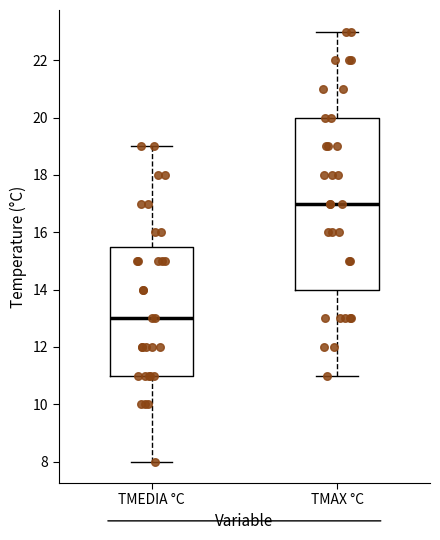

Reading left to right, transcribe this box plot: for each box, give where its median line is, the range the box spans, and where its two whiskers end, as read against the y-axis. The values are not printed on the chart, so give them approximately, as read against the axis.

TMEDIA °C: median 13.0, box 11.0 to 15.6, whiskers 8.0 to 19.0
TMAX °C: median 17.0, box 14.0 to 20.0, whiskers 11.0 to 23.0